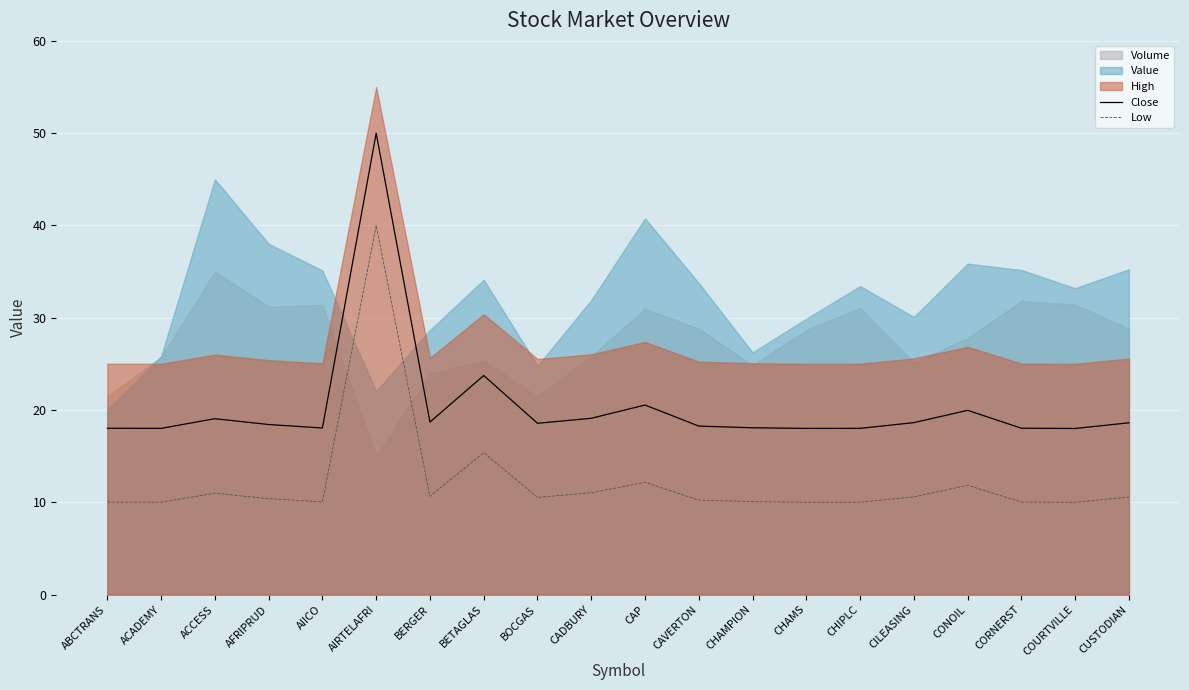

The value of Close at AFRIPRUD is 18.4. True or false?

True